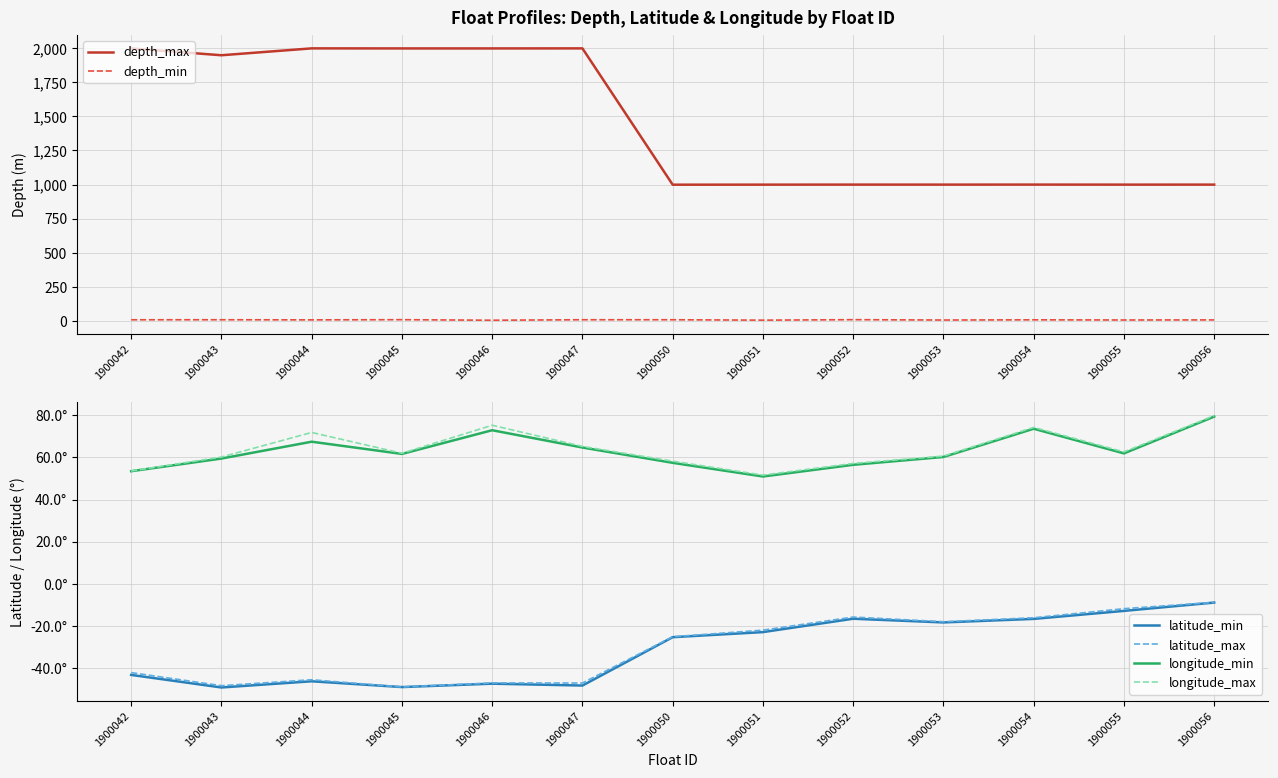

True or false: depth_min has a value of 1.4 at 1900053.

False